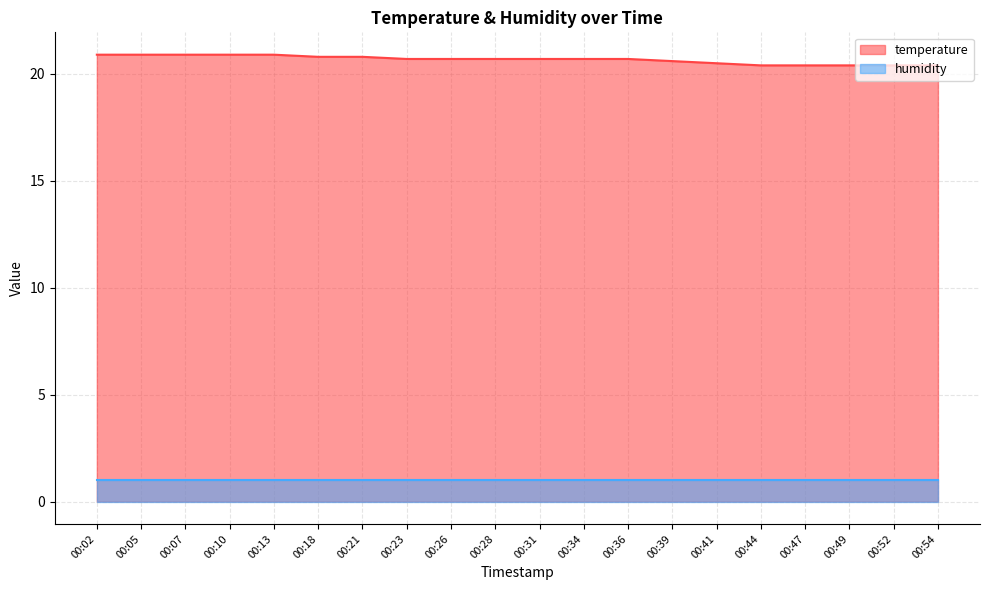

Rank the categories by value from highest to lowest.

00:02, 00:05, 00:07, 00:10, 00:13, 00:18, 00:21, 00:23, 00:26, 00:28, 00:31, 00:34, 00:36, 00:39, 00:41, 00:44, 00:47, 00:49, 00:52, 00:54